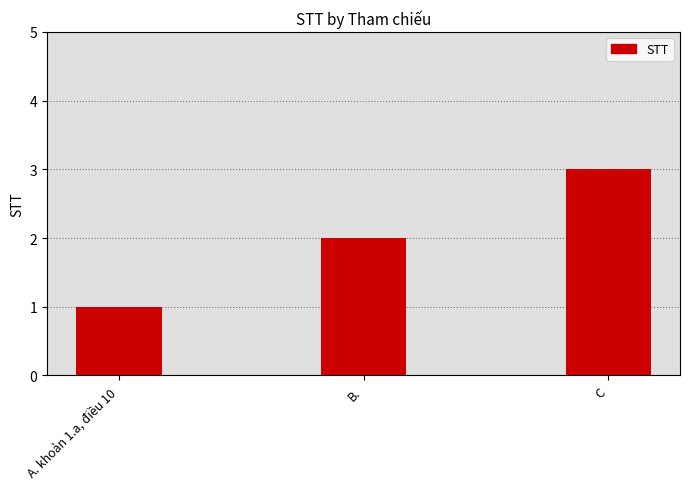

What position from the left is C?

3